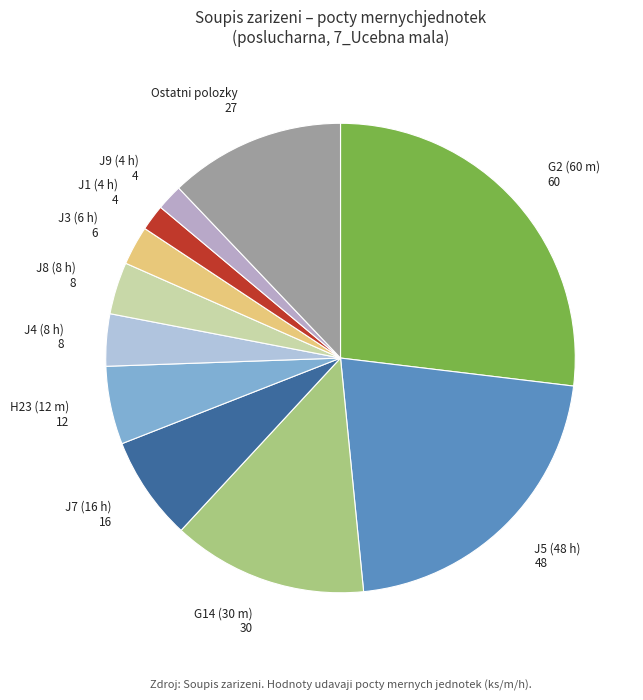

How many segments does this pie chart have?

11